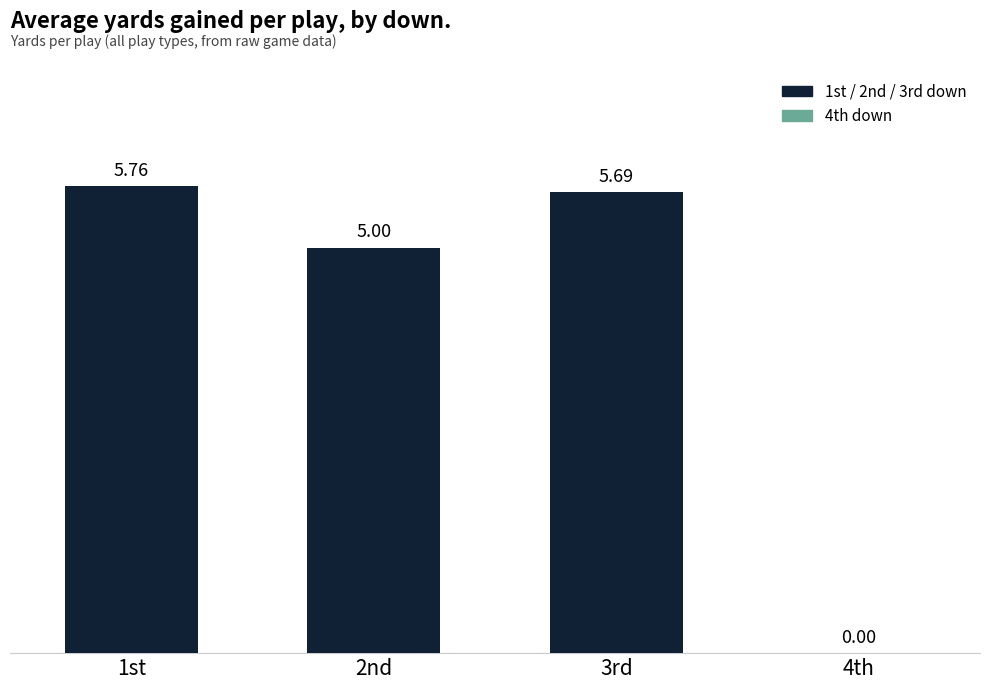

What is the ratio of the value at 2nd to the value at 1st?

0.9